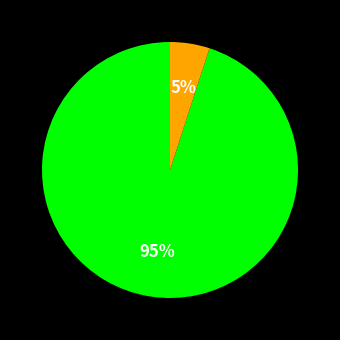

To the nearest percent, what is the difference between the largest and smallest slice percentages?

90%